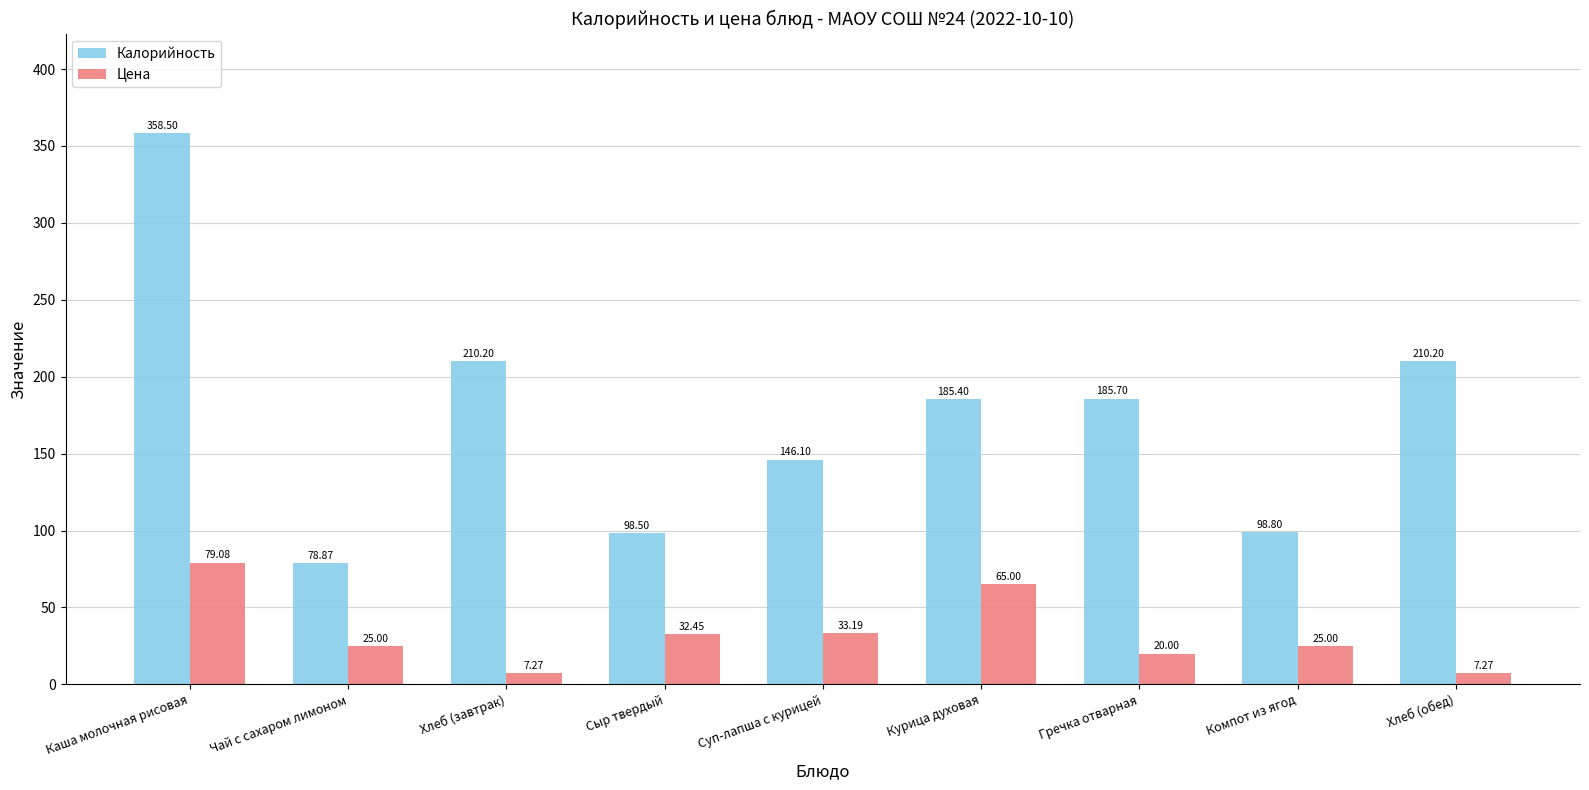

Reading left to right, what are all the values shown in this chart?

Калорийность: 358.5	78.9	210.2	98.5	146.1	185.4	185.7	98.8	210.2
Цена: 79.1	25.0	7.3	32.5	33.2	65.0	20.0	25.0	7.3